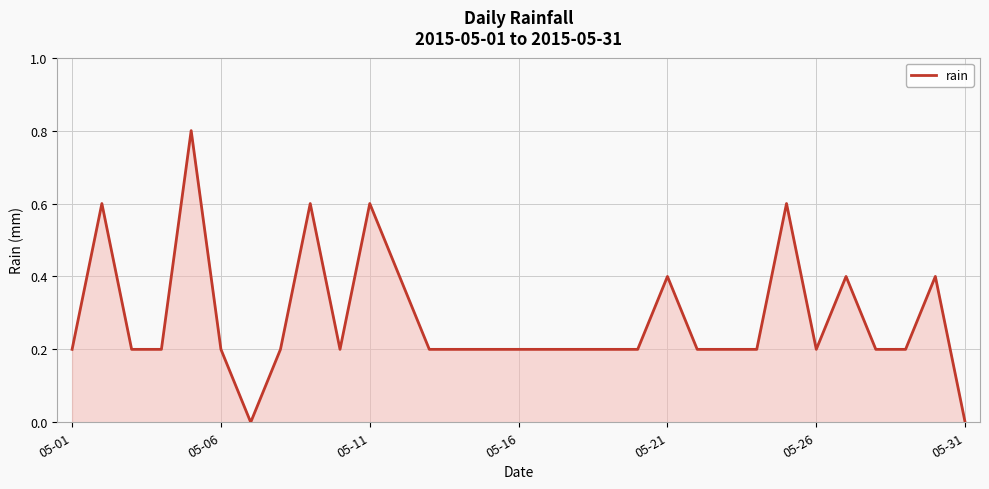

What is the maximum value shown in the chart?

0.8